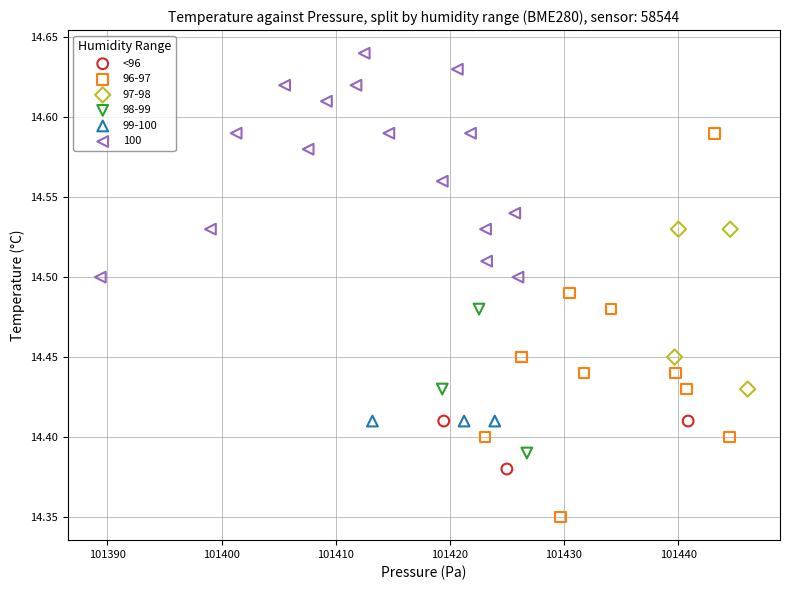

Which series reaches the minimum Y coordinate?

96-97